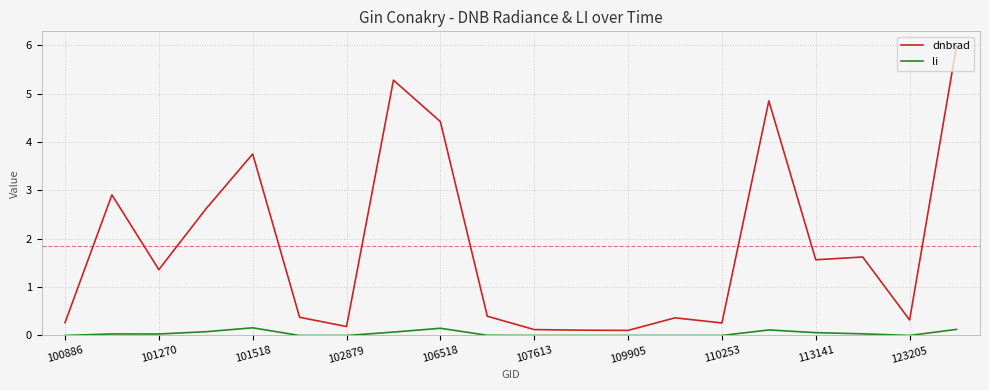

What is the maximum value shown in the chart?

6.0